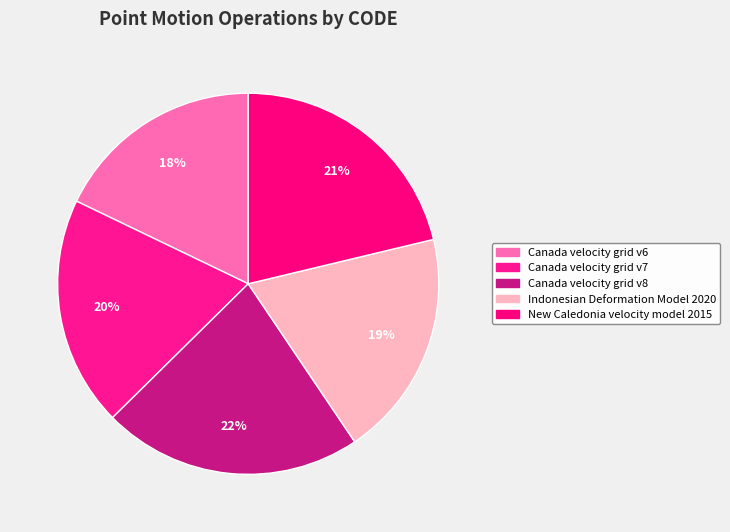

True or false: Canada velocity grid v6 accounts for 9% of the total.

False